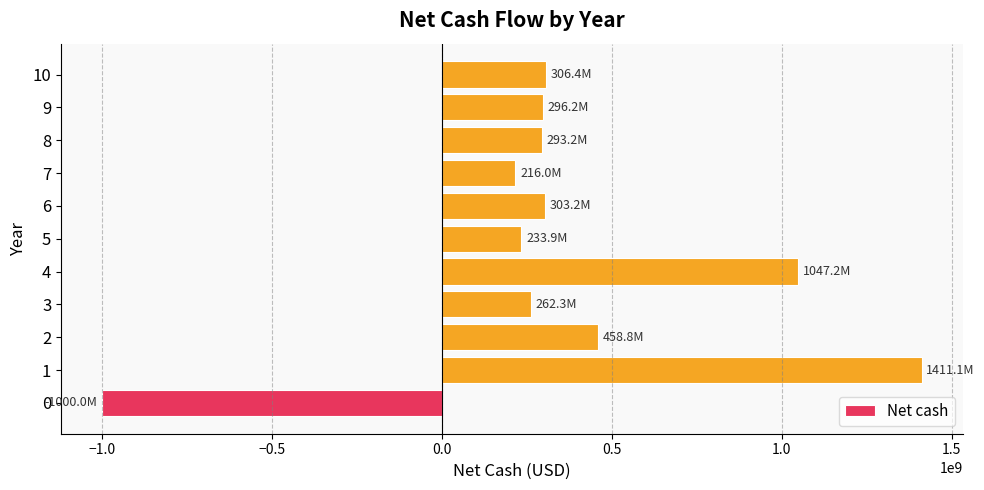

Count the number of categories in the chart.

11